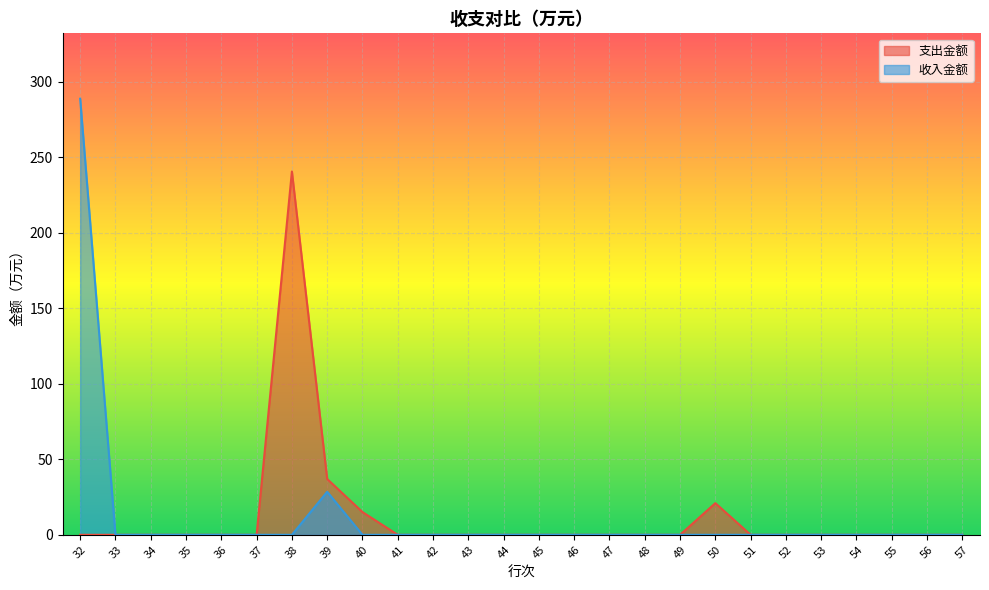

What are all the series names shown in the legend?

支出金额, 收入金额